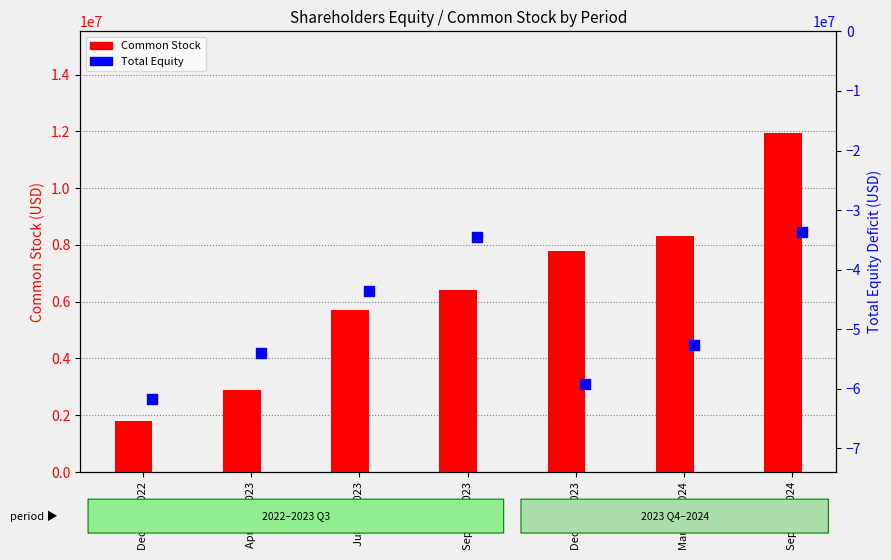

Which series reaches the maximum Y coordinate?

Common Stock